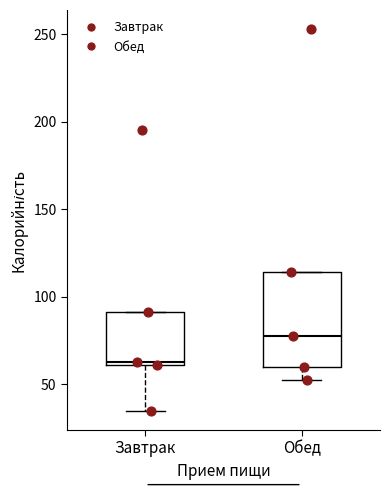

Which box is the tallest, from its lower edge to its upper edge?

Обед